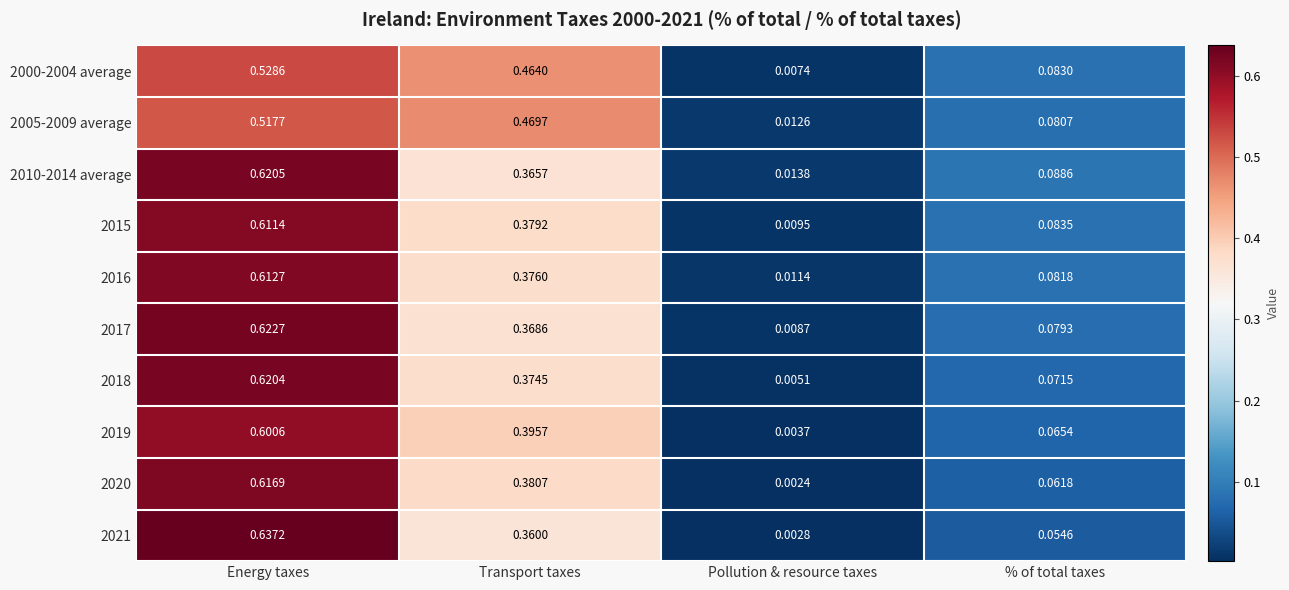

Where is 2018 nearest to the value 0?

Pollution & resource taxes